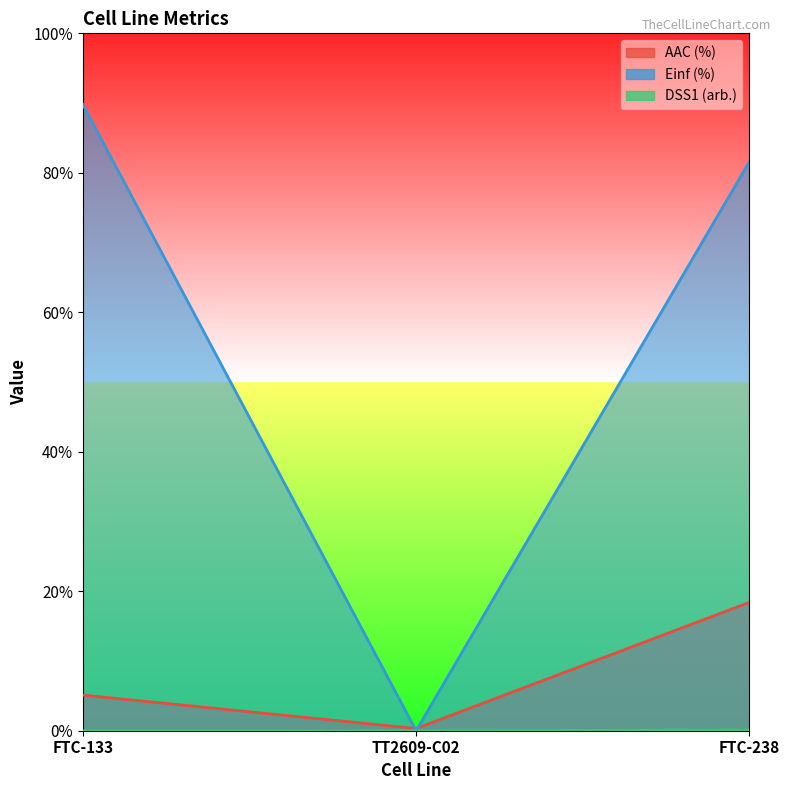

List the labels in order of Einf (%) value, smallest first.

TT2609-C02, FTC-238, FTC-133